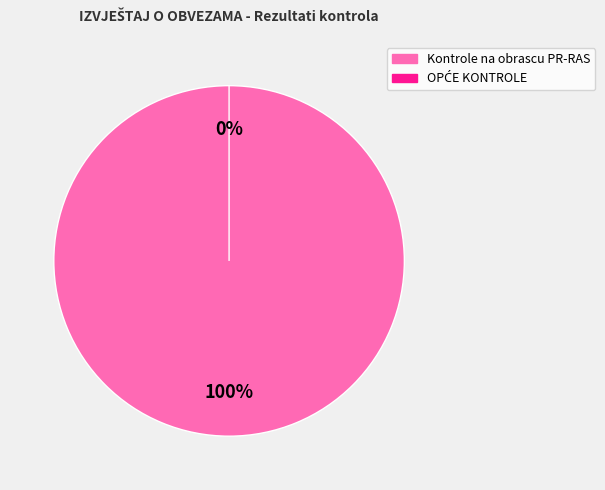

Is there any slice that represents more than half of the pie?

Yes